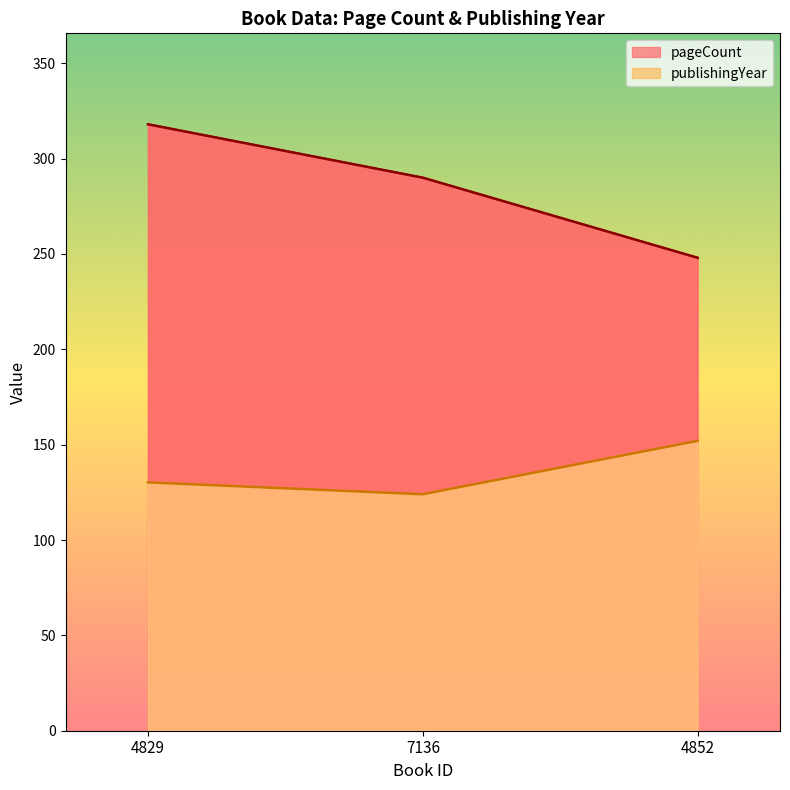

What is the sum of all pageCount values?

856.0